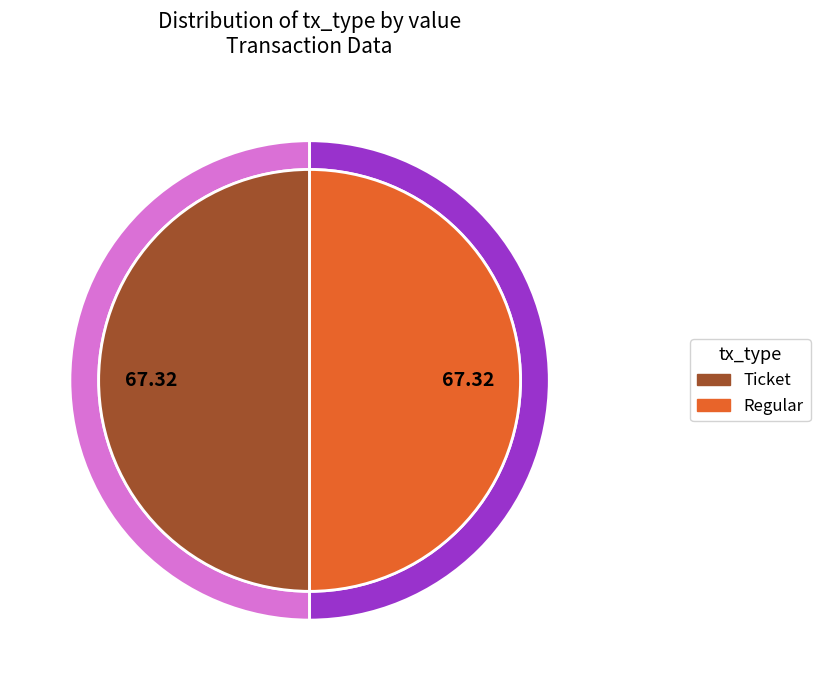

What is the smallest slice in the pie chart?

Ticket